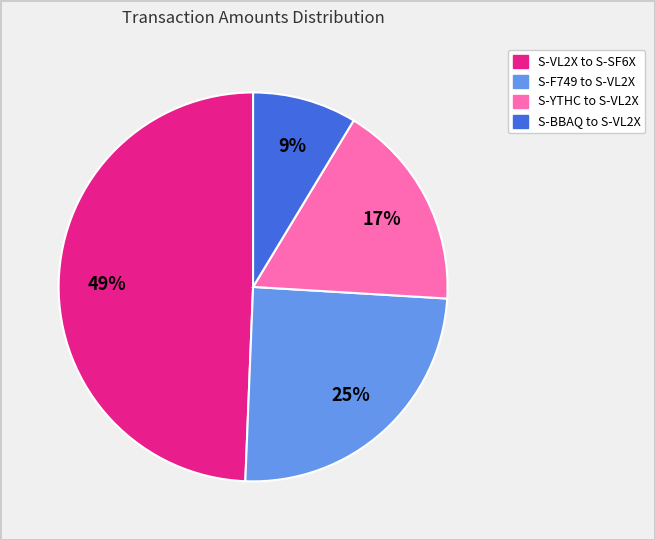

True or false: S-F749 to S-VL2X accounts for 19% of the total.

False